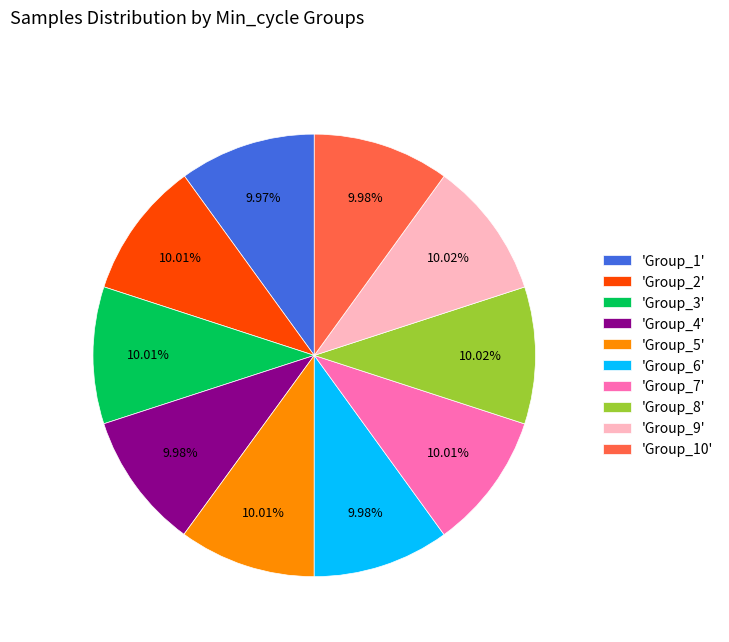

What is the ratio of the value at 'Group_3' to the value at 'Group_4'?

1.0